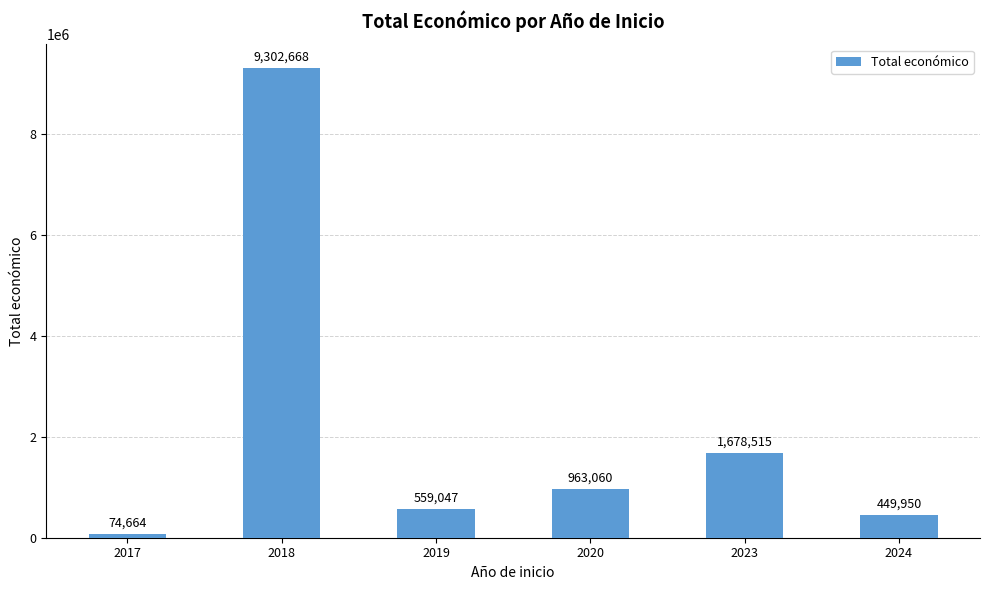

How many data points are less than 963060?

3